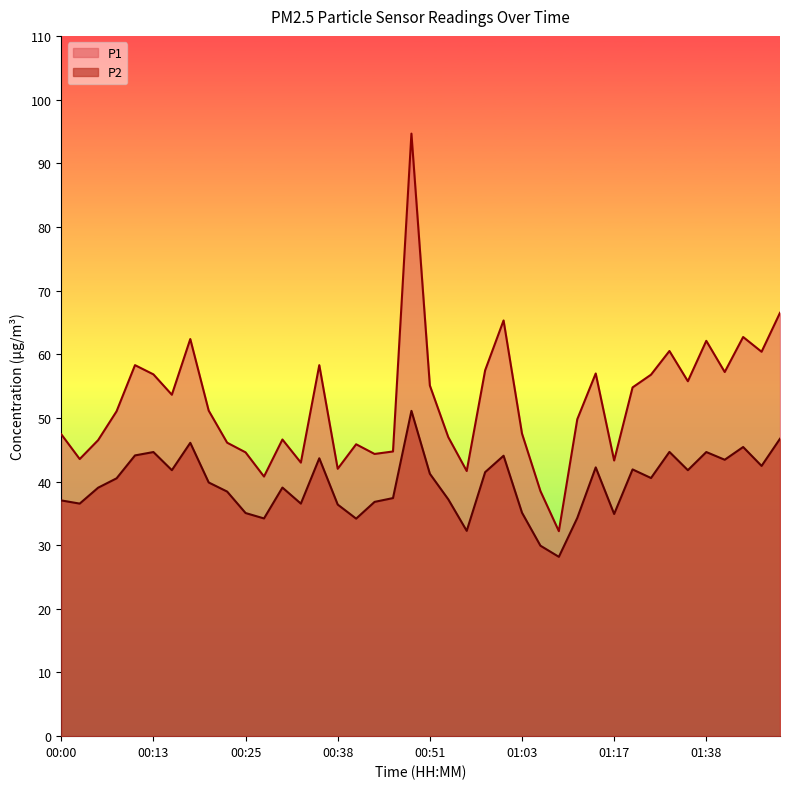

True or false: P2 and P1 intersect in this chart.

False